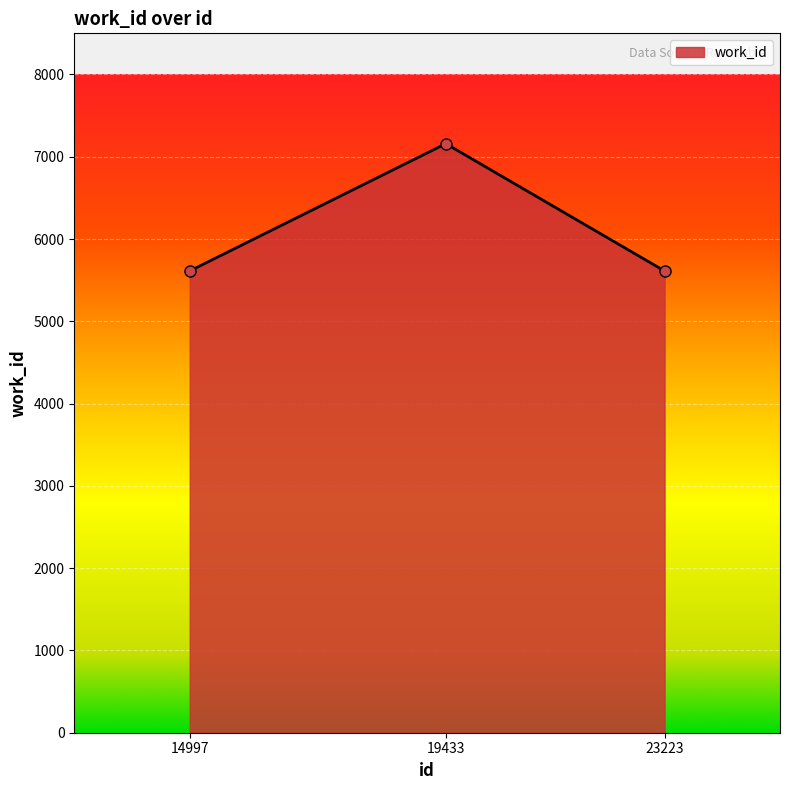

The value at 14997 is 2931. True or false?

False